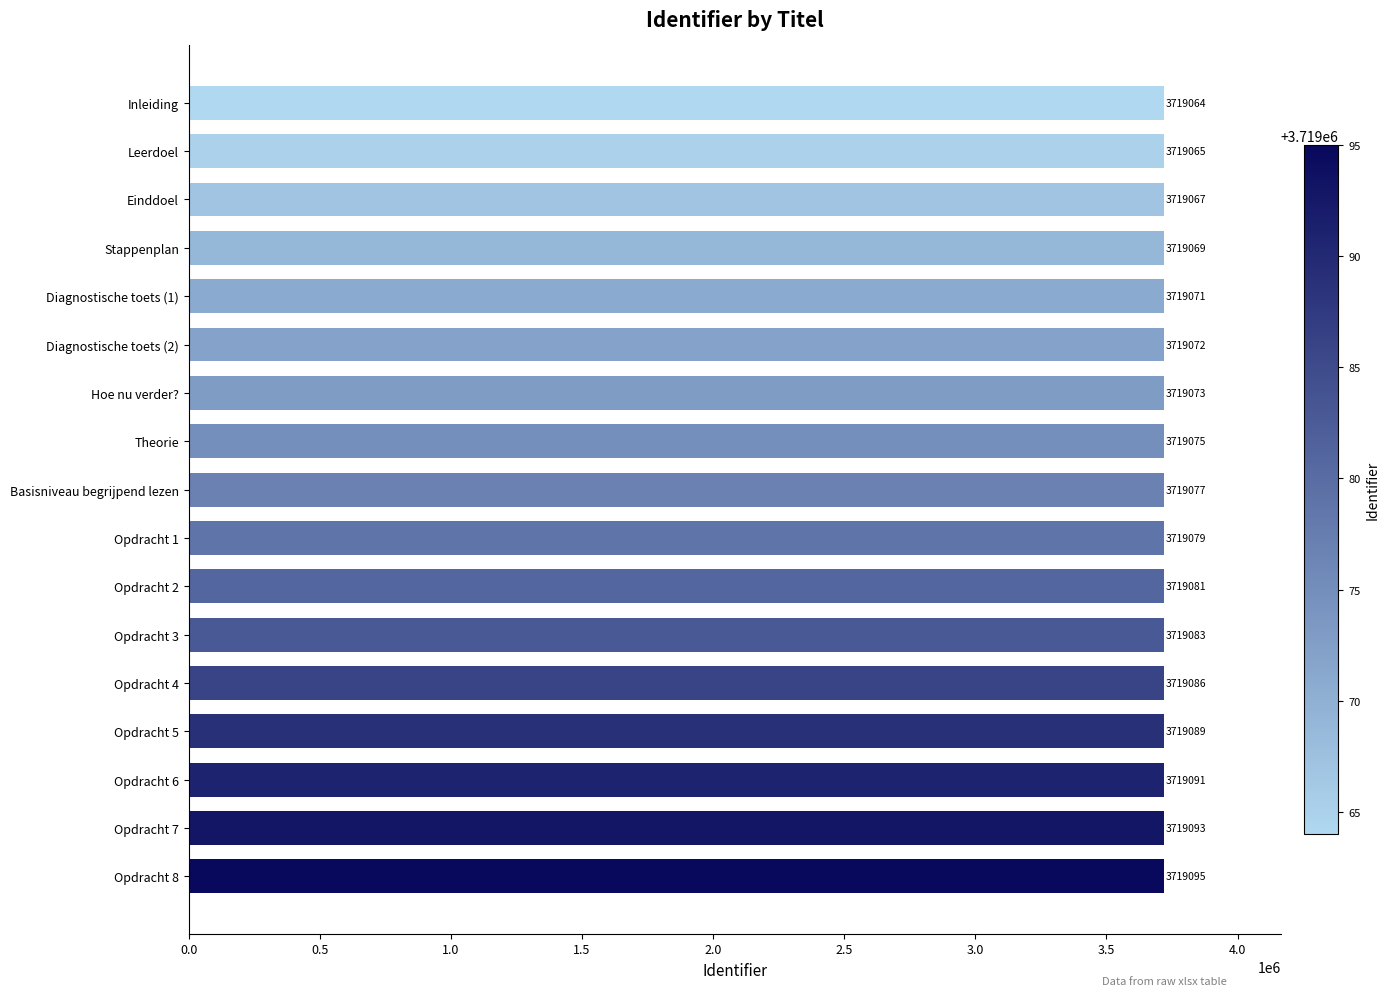

What is the difference between the maximum and minimum values?

31